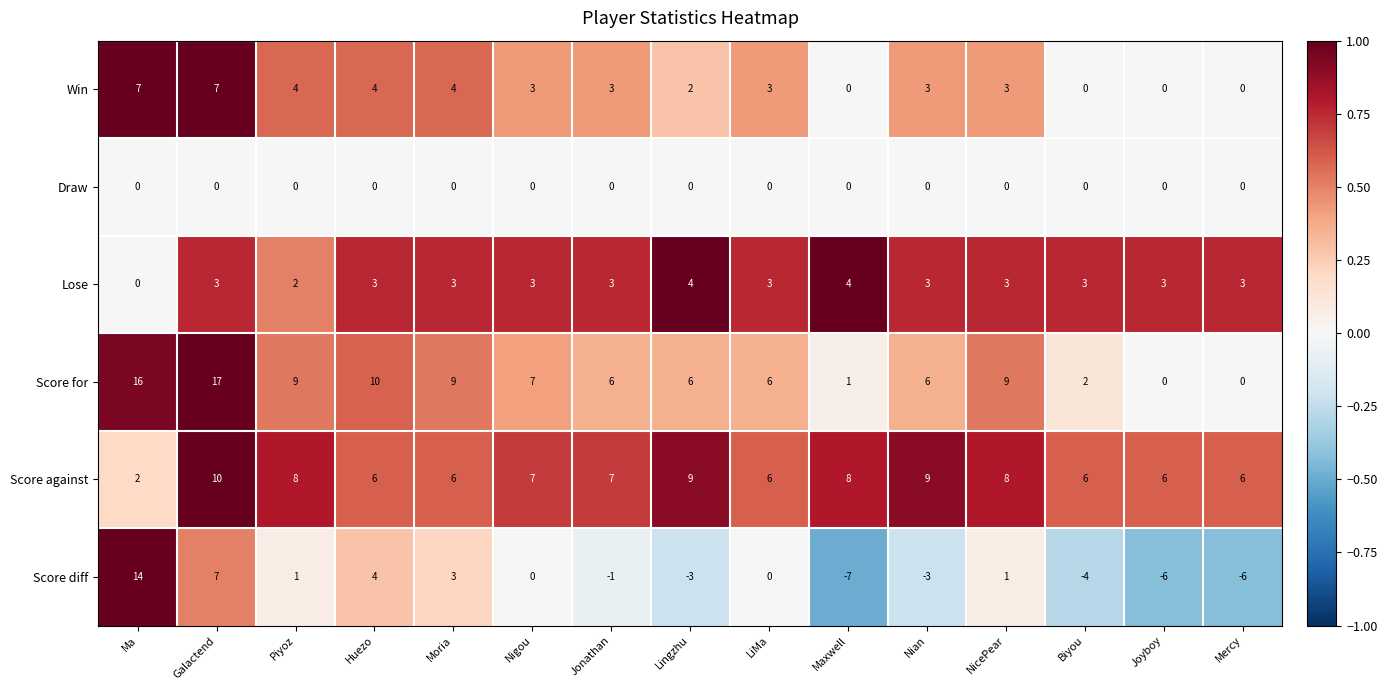

How many Win values are between 0 and 4?

13